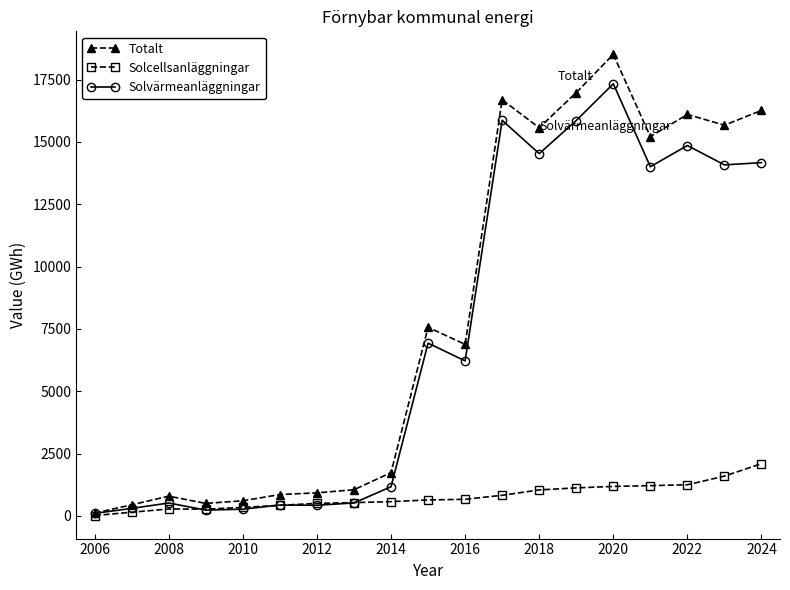

What is the average value of the Solcellsanläggningar series?

771.5